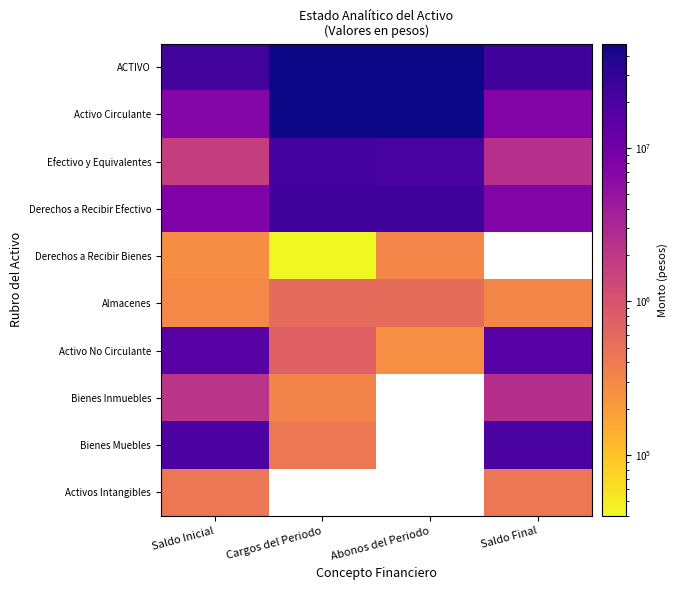

Which has a higher value, Saldo Final or Saldo Inicial?

Saldo Final